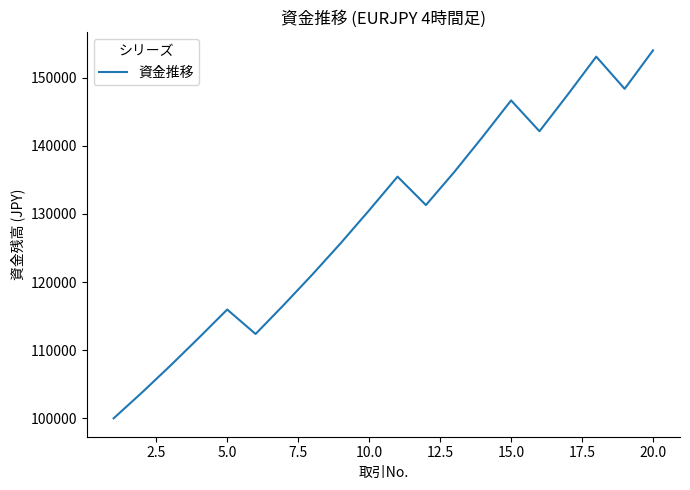

What is the maximum value shown in the chart?

154008.9